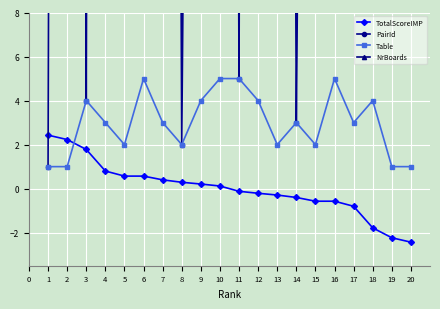

What is the value of the Table point at the 13th from the left?

2.0